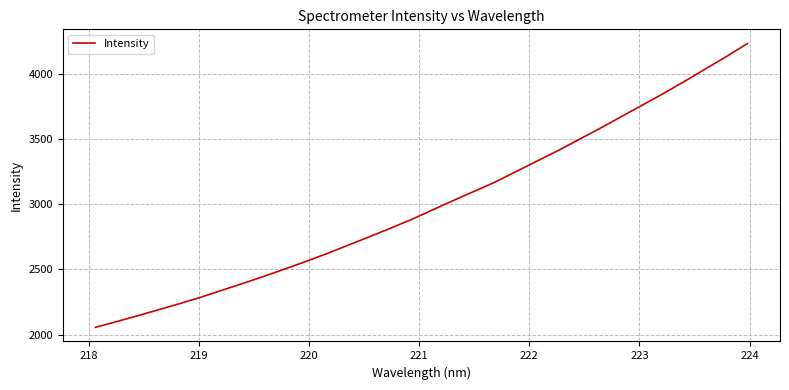

What is the minimum value shown in the chart?

2055.8